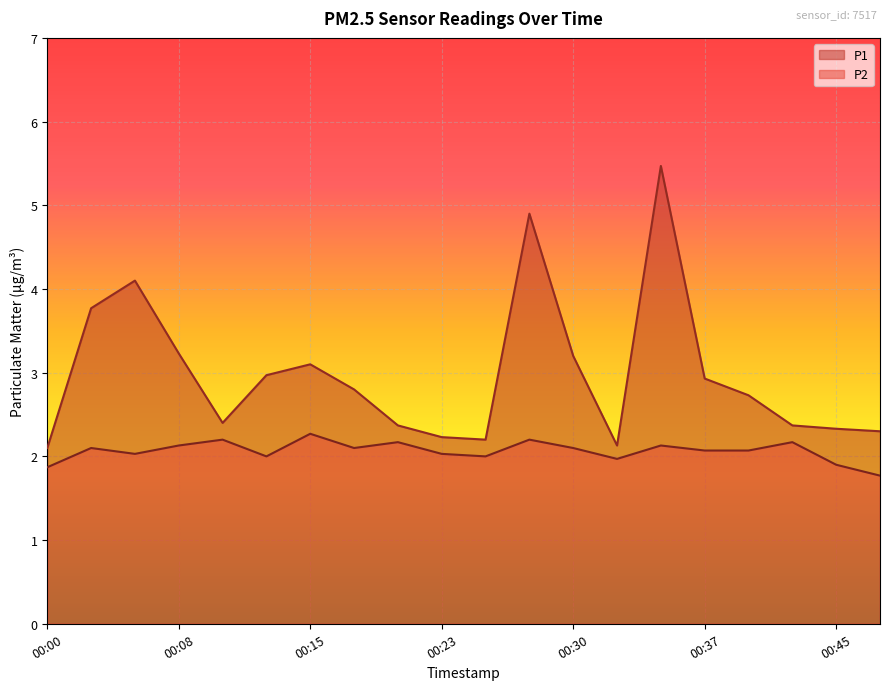

The value of P2 at 00:30 is 2.1. True or false?

True